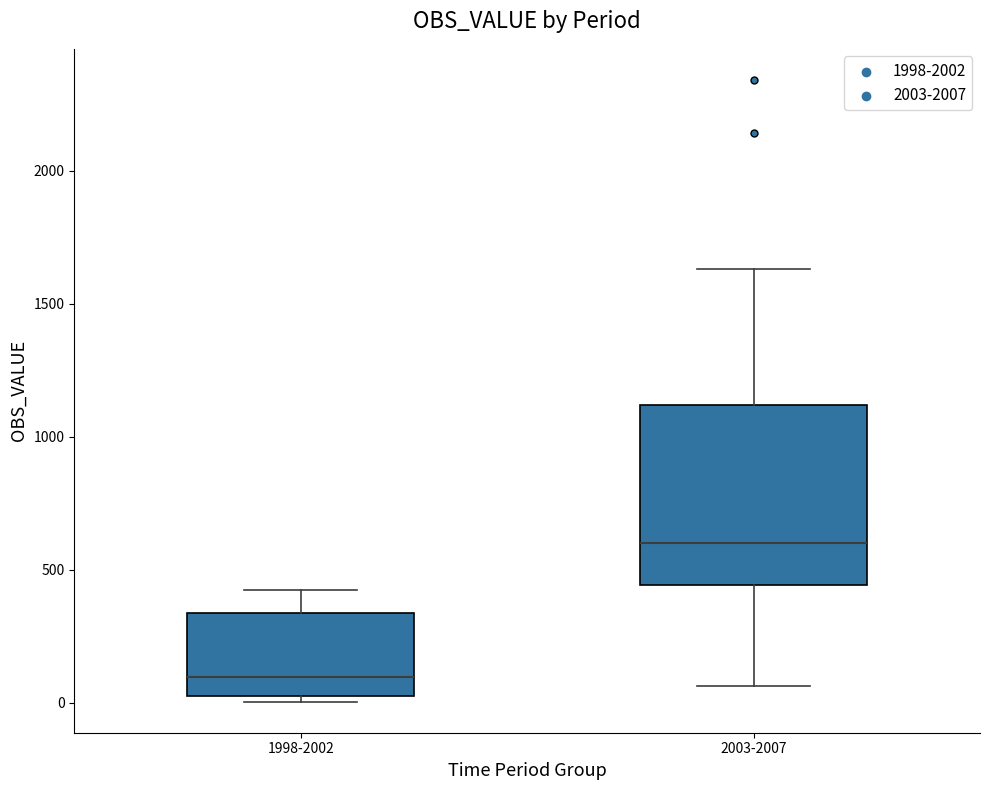

Reading left to right, read every box against the y-axis: the position of its median line, the range the box covers, and the ends of its whiskers. The values are not printed on the chart, so give them approximately, as read against the axis.

1998-2002: median 100, box 50 to 350, whiskers 0 to 400
2003-2007: median 600, box 450 to 1100, whiskers 50 to 1650